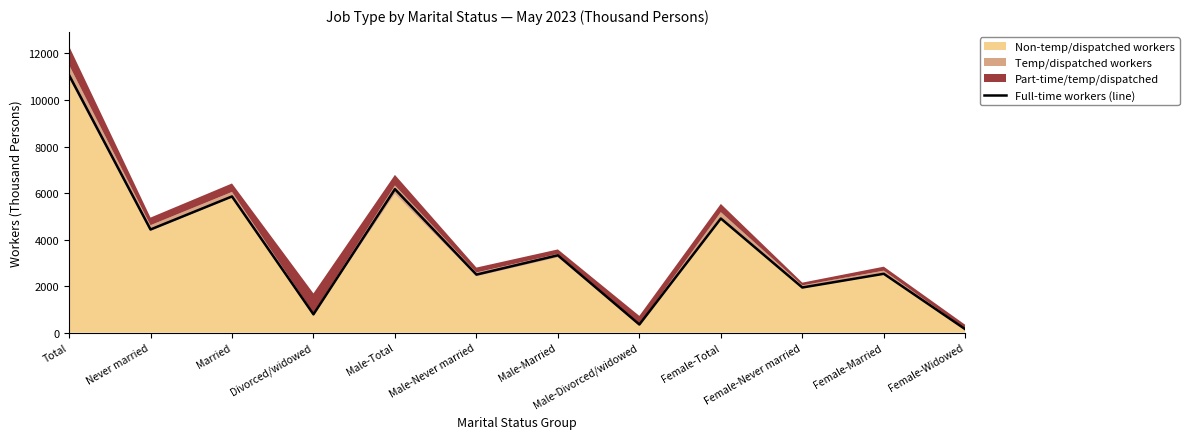

Reading left to right, extract all data points from this chart.

11074	4434	5854	786	6168	2495	3324	349	4907	1940	2530	146